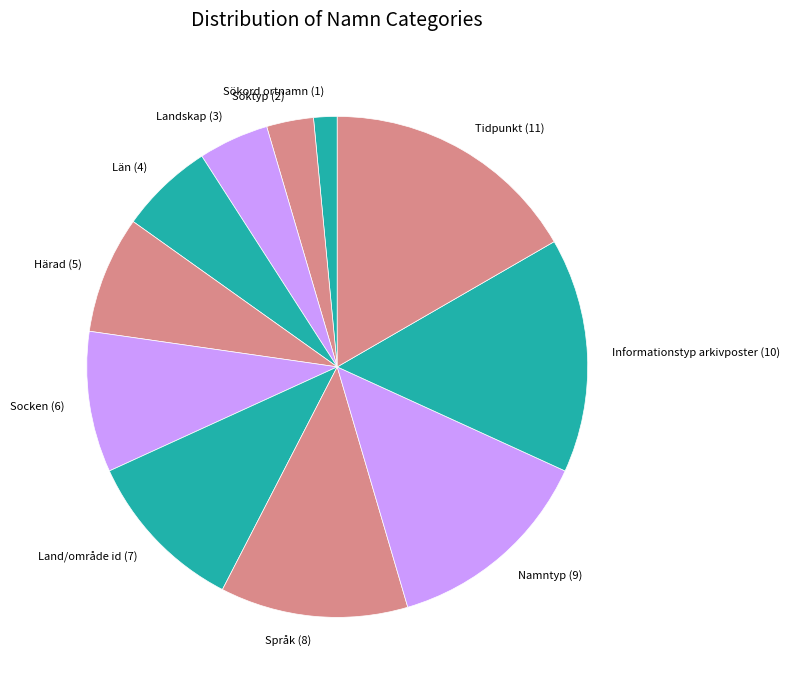

How many segments does this pie chart have?

11